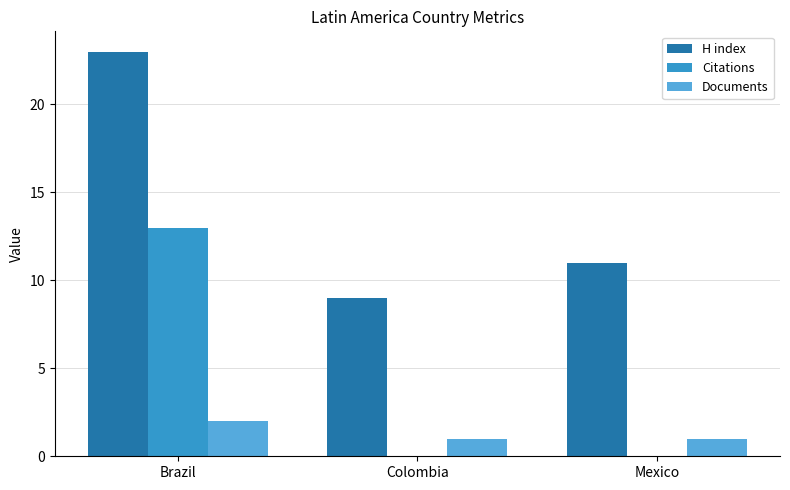

True or false: Citations has a value of -9 at Mexico.

False